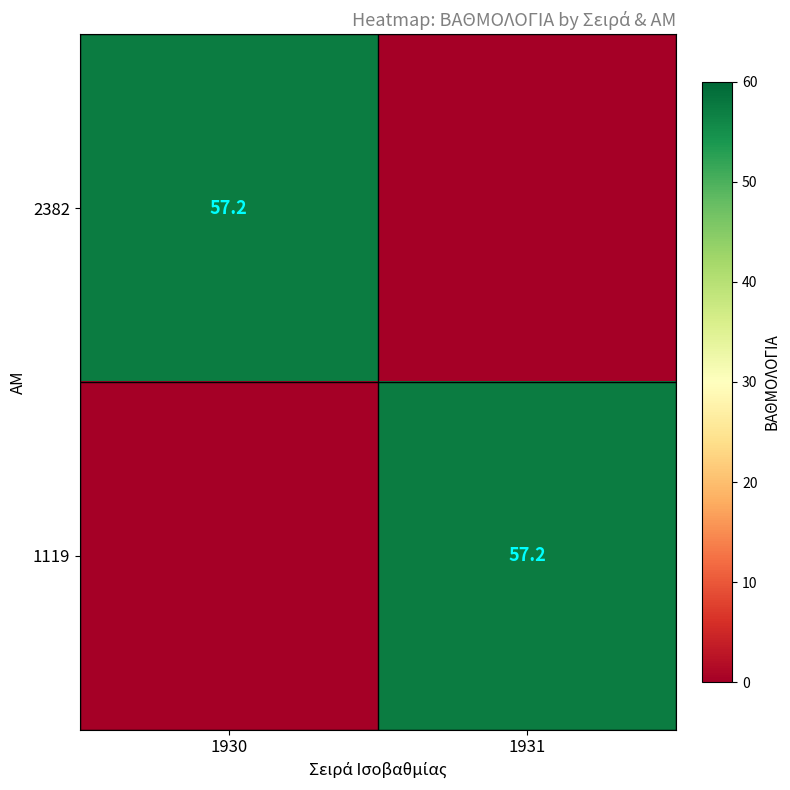

Is it true that 1119 equals 39.1 at 1931?

False